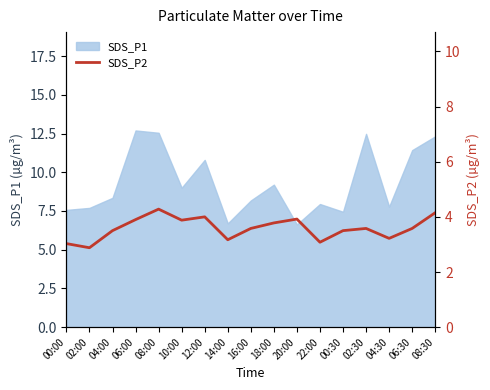

True or false: SDS_P1 has a value of 7.7 at 02:00.

True